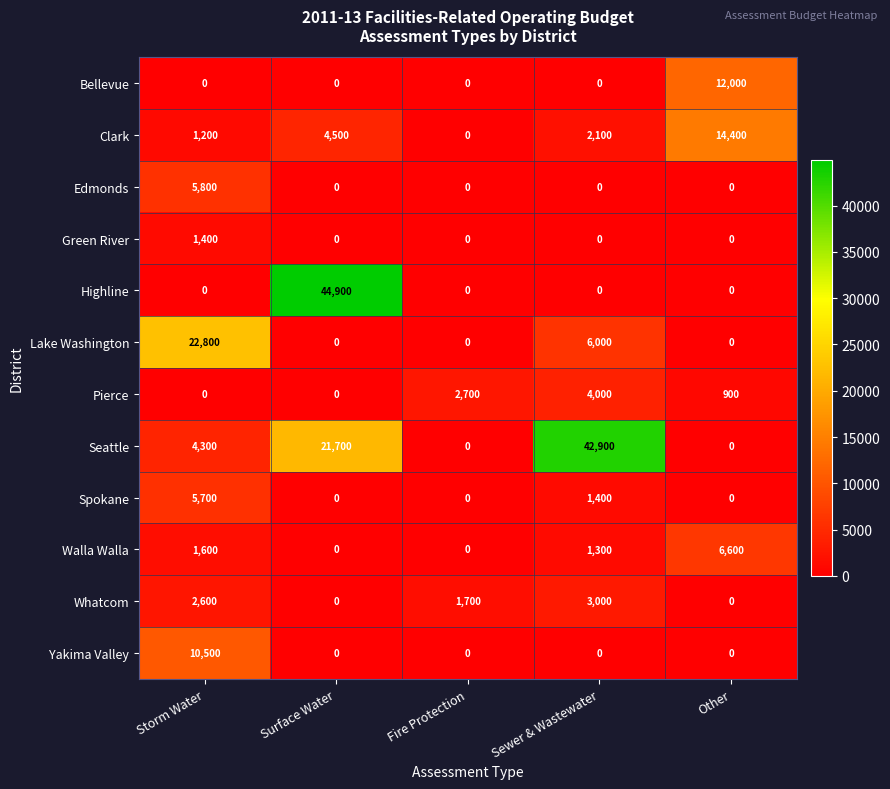

At how many categories does at least one series exceed 19743?

3